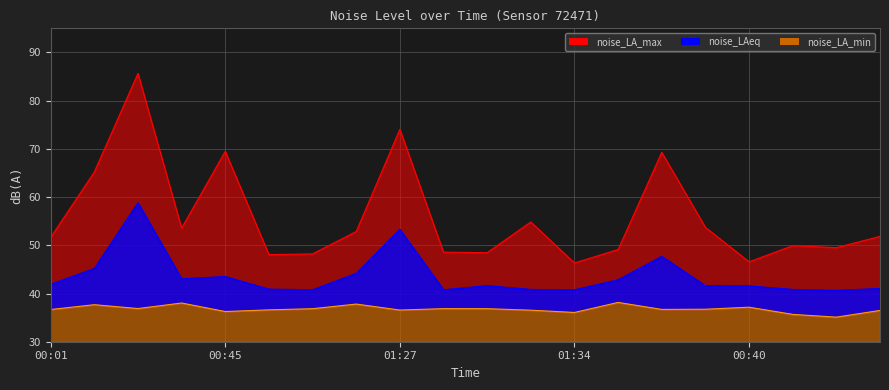

Is the value of noise_LAeq at 00:07 greater than the value of noise_LA_max at 00:34?

No